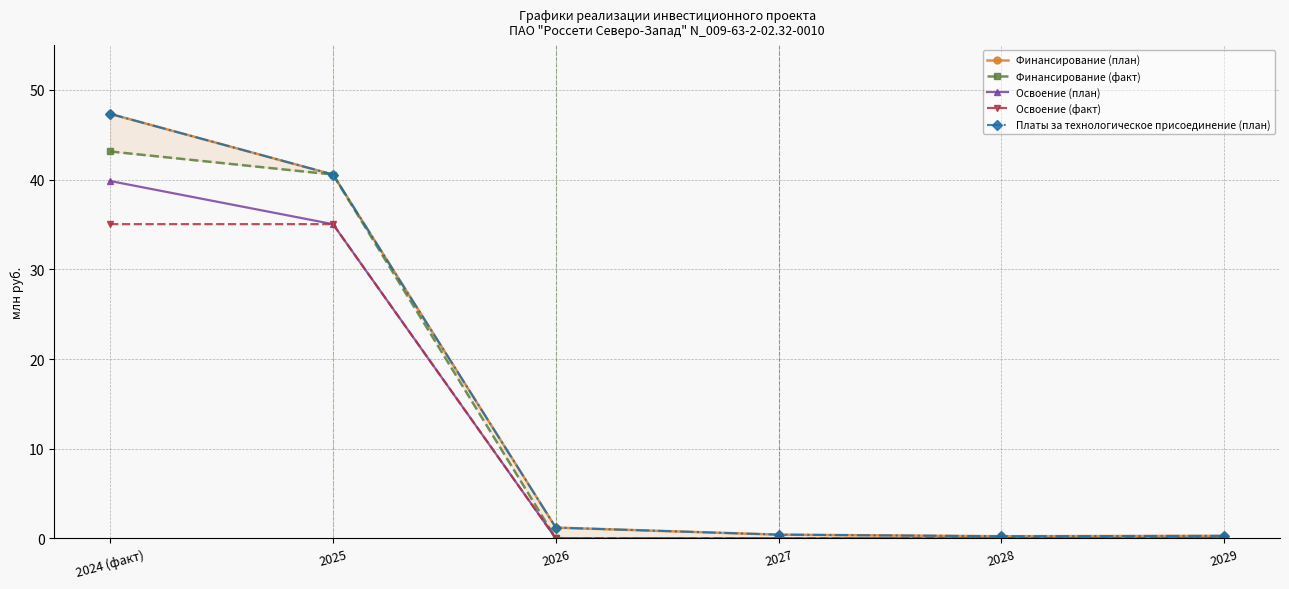

What is the label of the 6th point from the right?

2024 (факт)